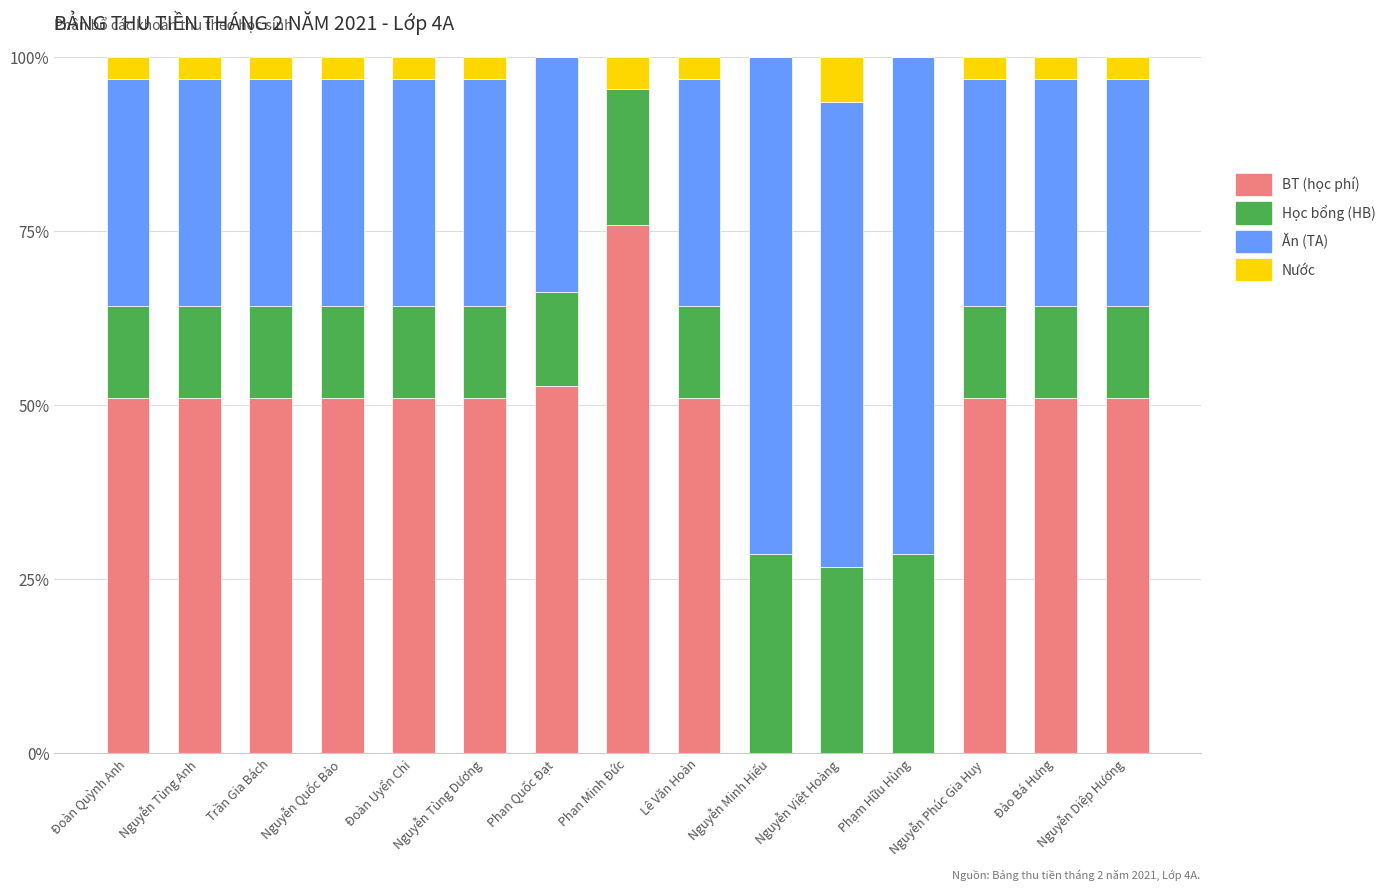

What is the maximum value for BT (học phí)?

75.9